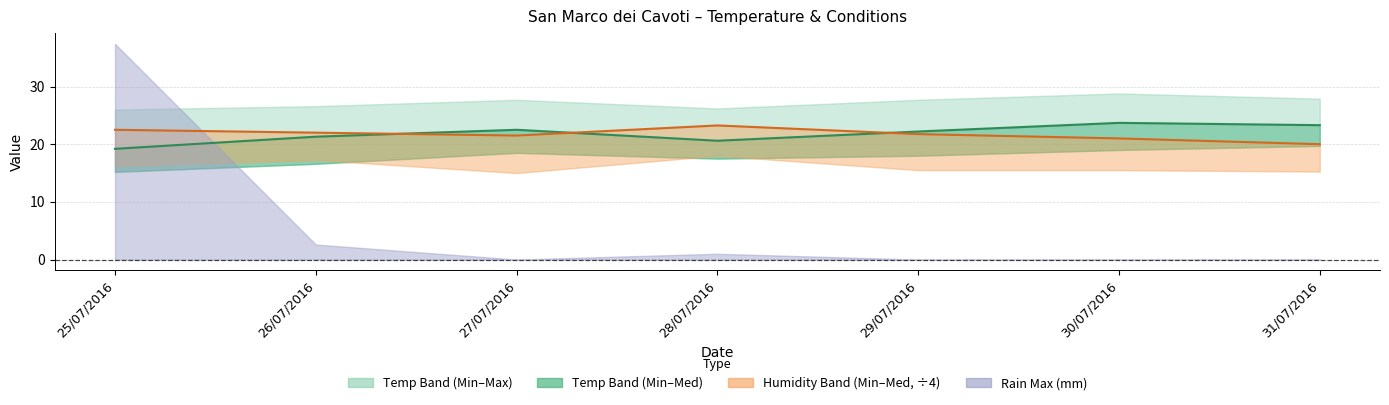

Which series ends up on top after the final intersection of Temp Med (°C) and Humidity Med (÷4)?

Temp Med (°C)